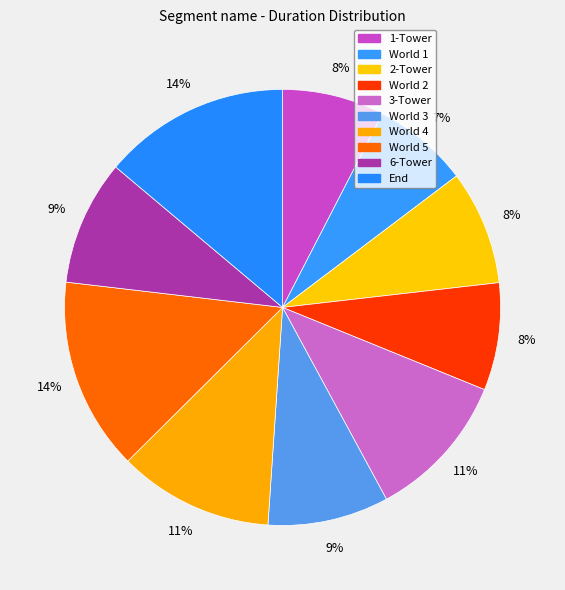

True or false: 3-Tower accounts for 16% of the total.

False